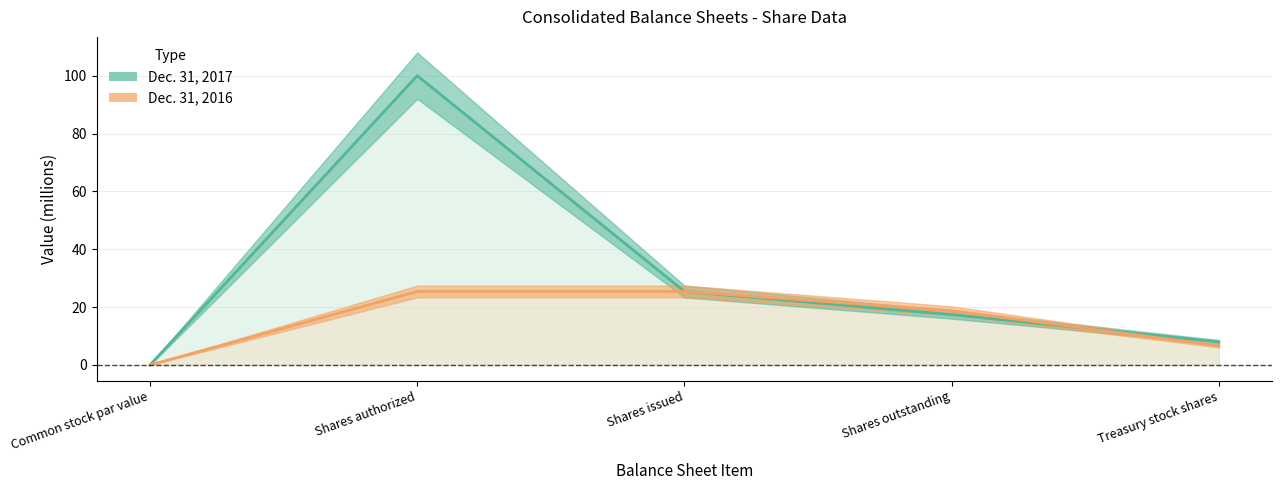

At which category is the sum across all series the highest?

Shares authorized